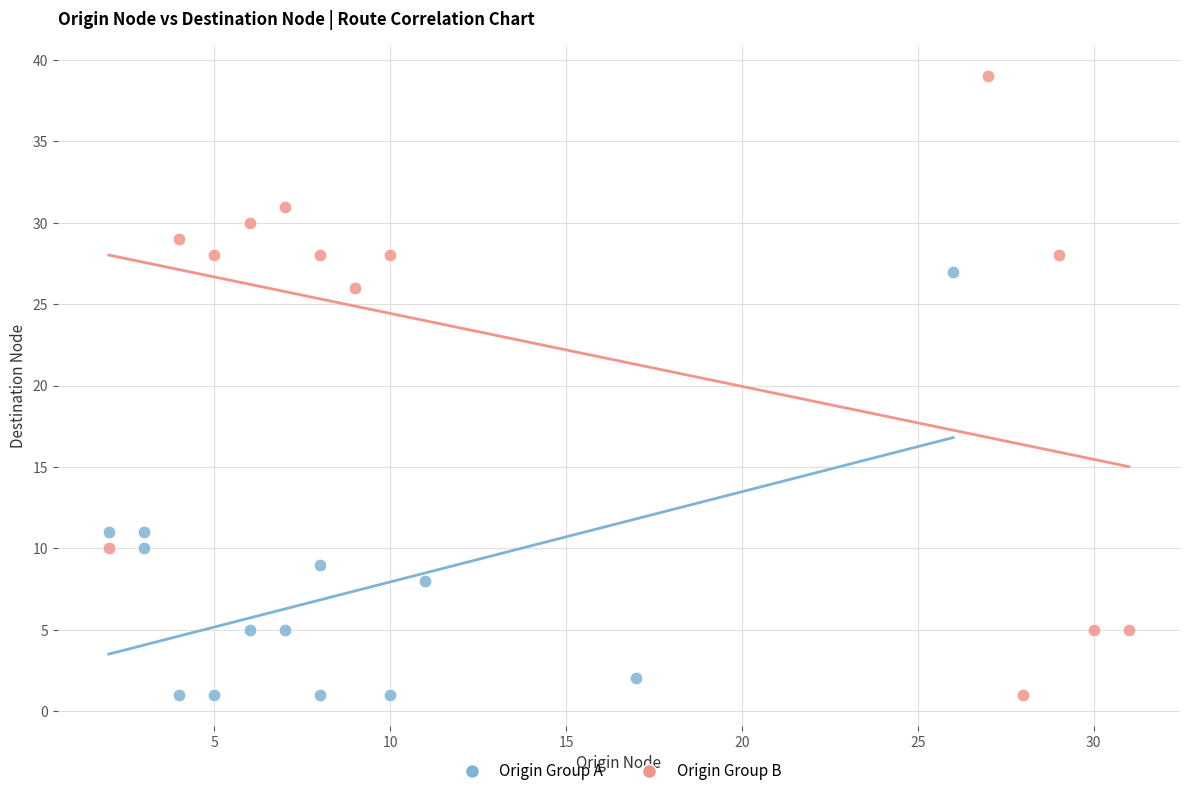

What are all the series names shown in the legend?

Origin Group A, Origin Group B